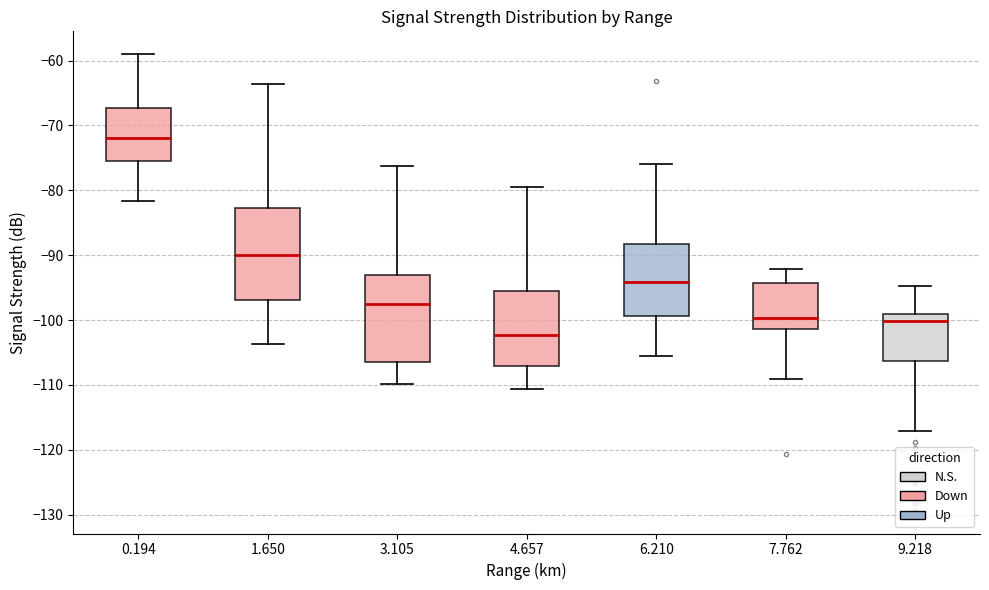

Which box has the lowest median line?

4.657